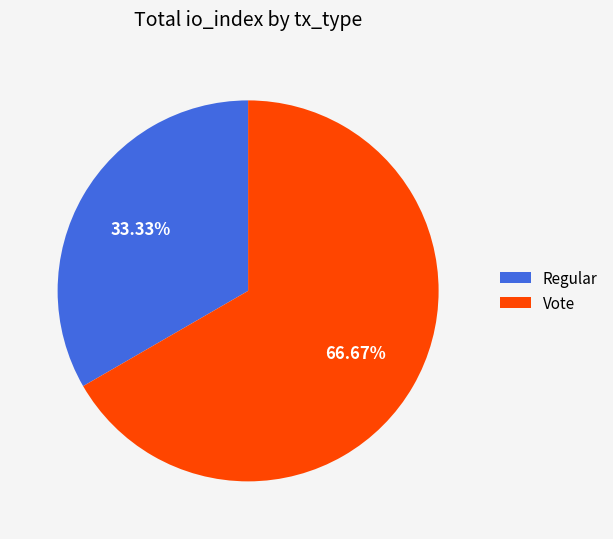

To the nearest percent, what is the difference between the largest and smallest slice percentages?

33%